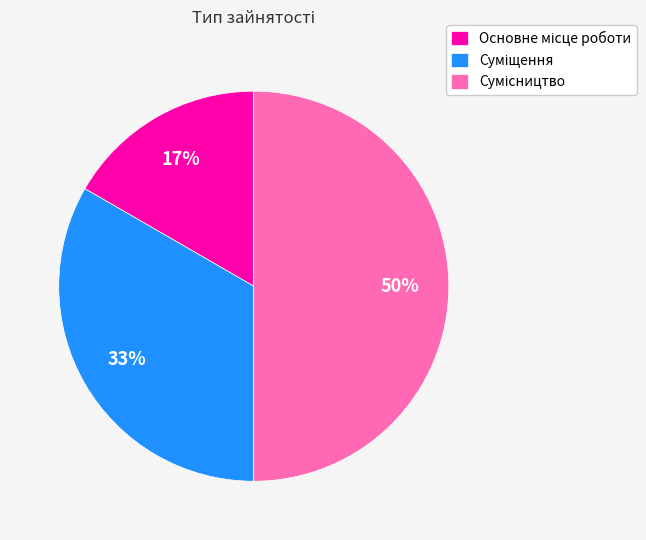

To the nearest percent, what is the average slice percentage?

33%